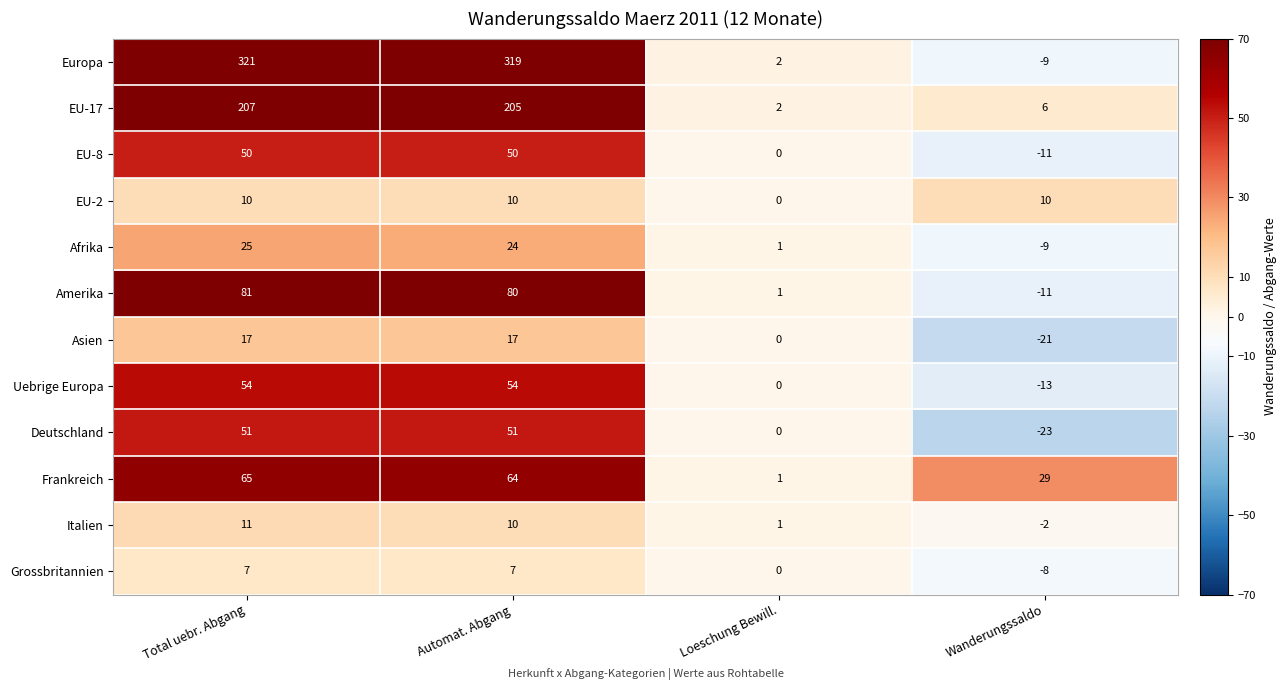

List the series in order of their peak value, highest first.

Europa, EU-17, Amerika, Frankreich, Uebrige Europa, Deutschland, EU-8, Afrika, Asien, Italien, EU-2, Grossbritannien